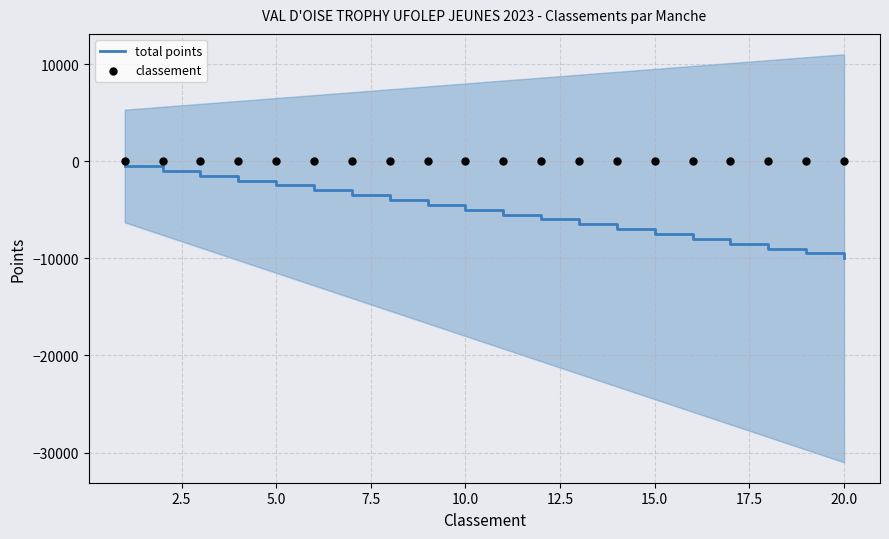

What are all the series names shown in the legend?

total points, classement